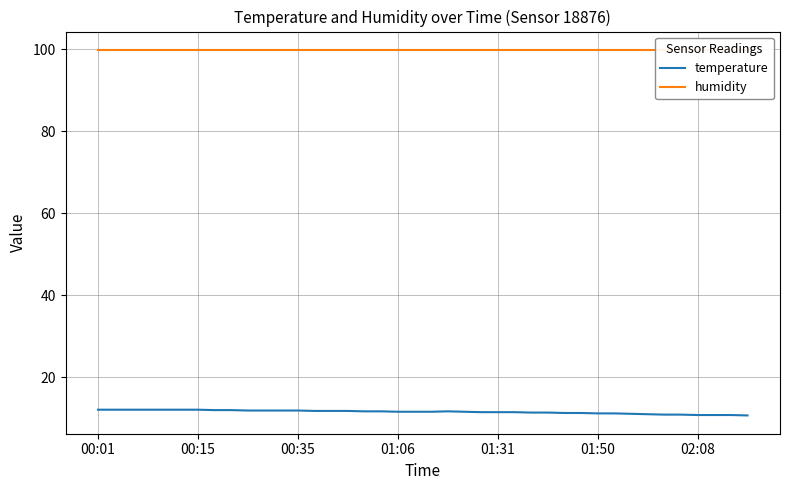

What is the label of the 5th point from the right?

35